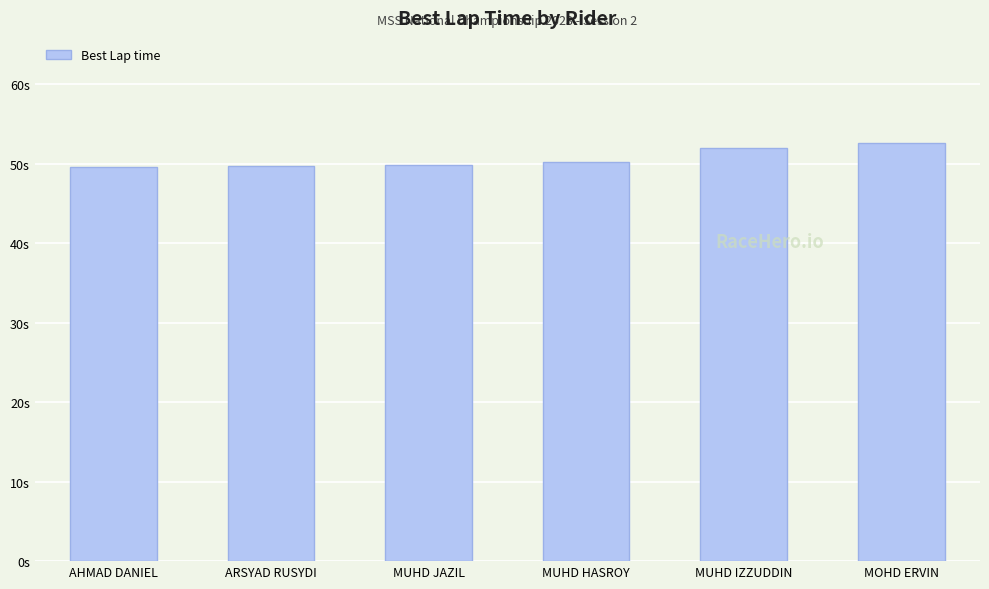

What is the label of the 5th bar from the left?

MUHD IZZUDDIN